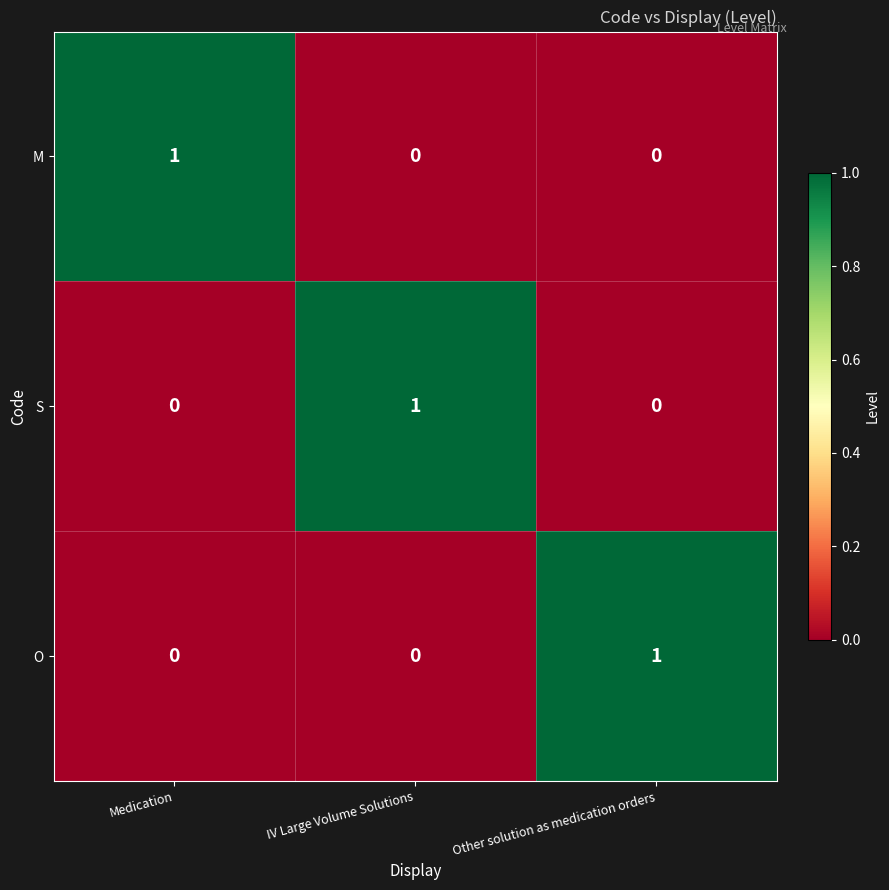

Is it true that O equals 1 at IV Large Volume Solutions?

False